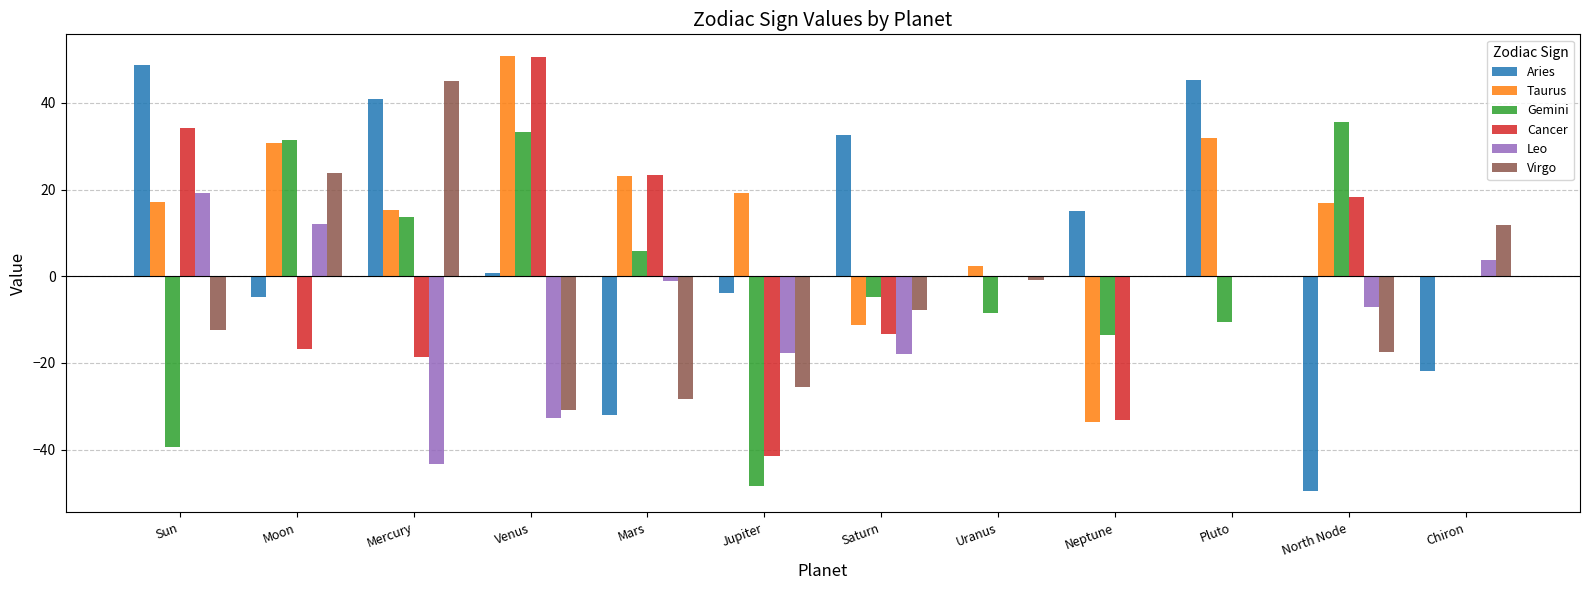

The Cancer series shows -8.5 at Mercury. True or false?

False